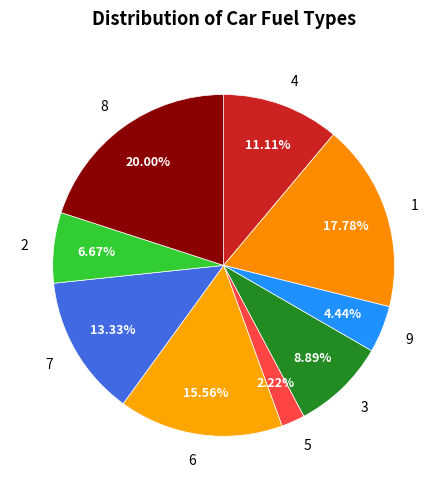

How many slices are in this pie chart?

9